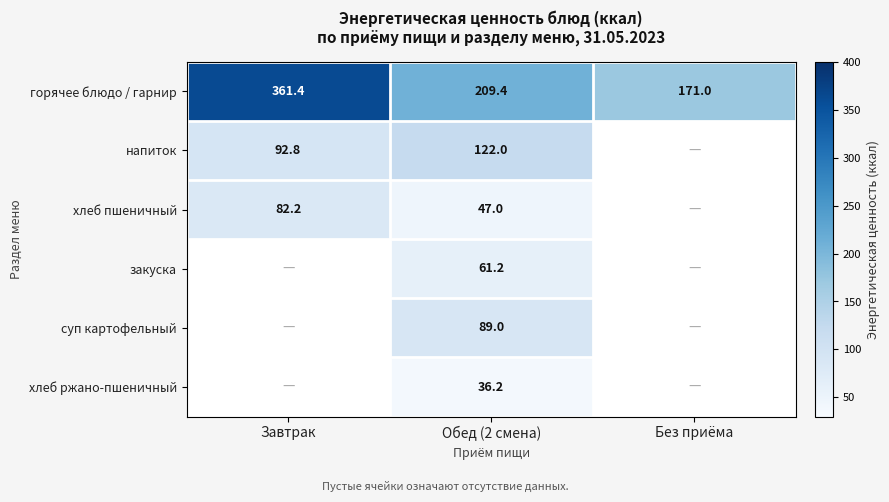

What is the minimum value for горячее блюдо / гарнир?

171.0